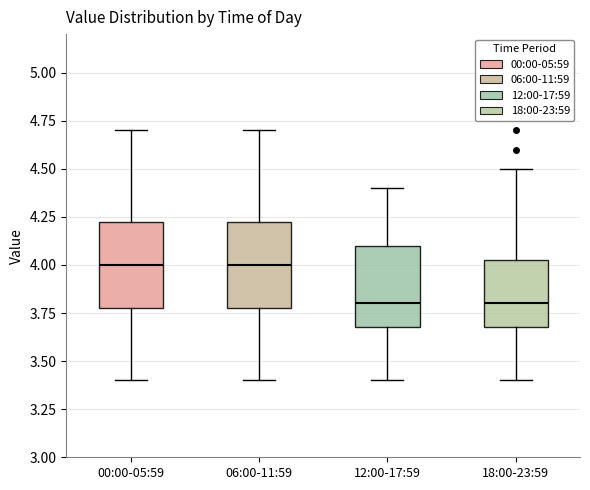

Where is the lower edge of the box for 18:00-23:59 on the y-axis? The values are not printed on the chart, so give them approximately, as read against the axis.

3.70